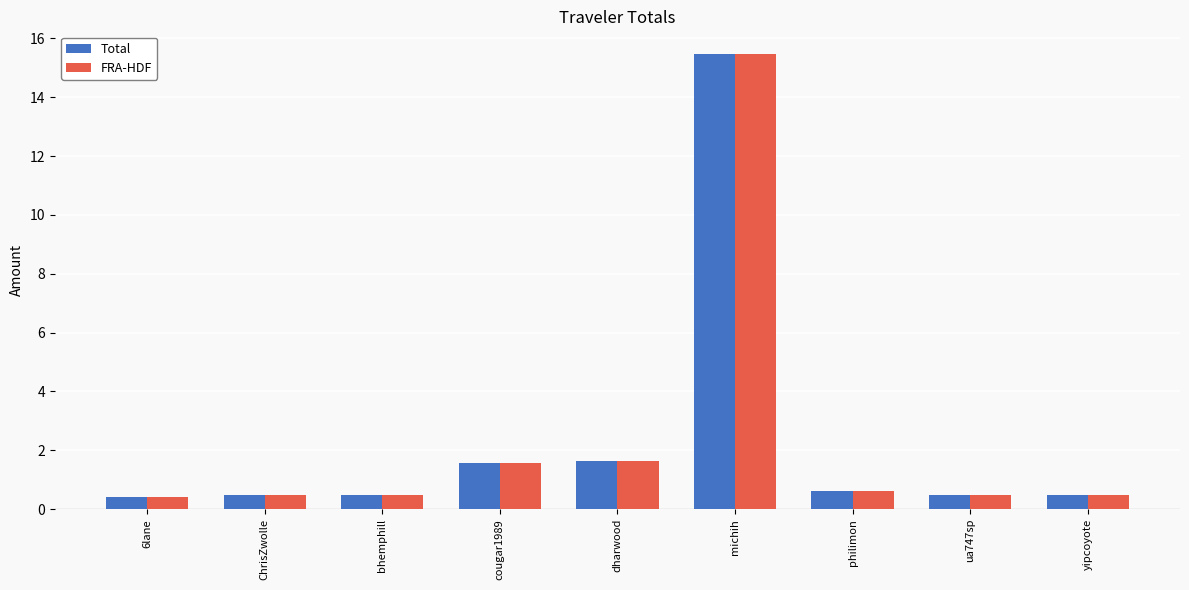

What is the difference between the maximum and second lowest values in the Total series?

15.0